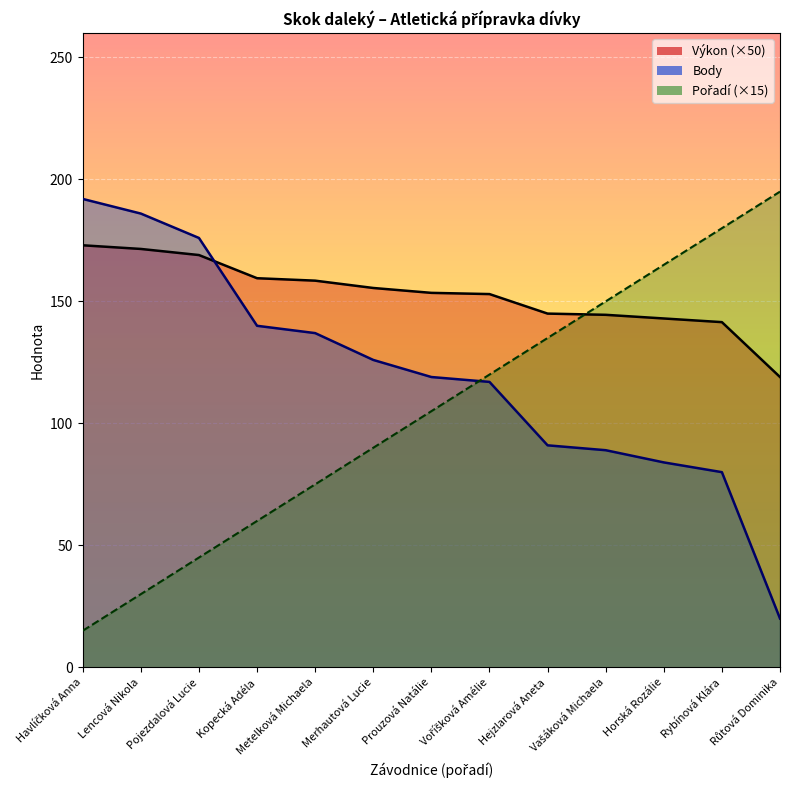

What is the sum of all Výkon values?

1986.5